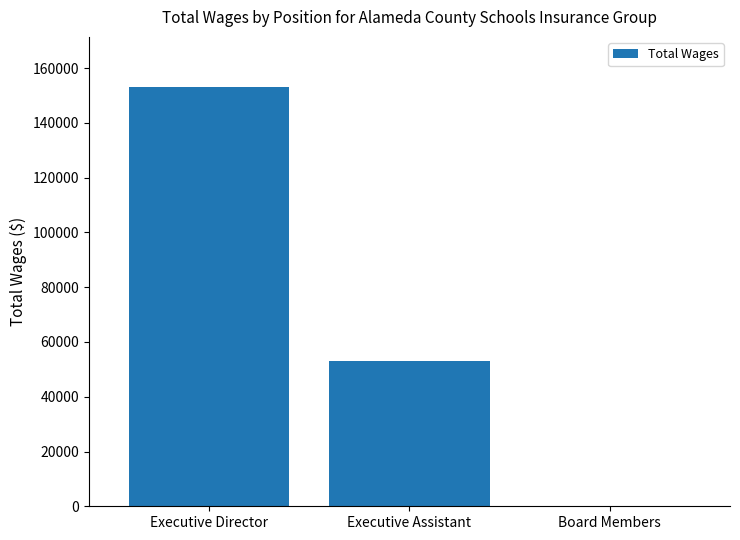

Is it true that the value at Executive Director is 153033?

True